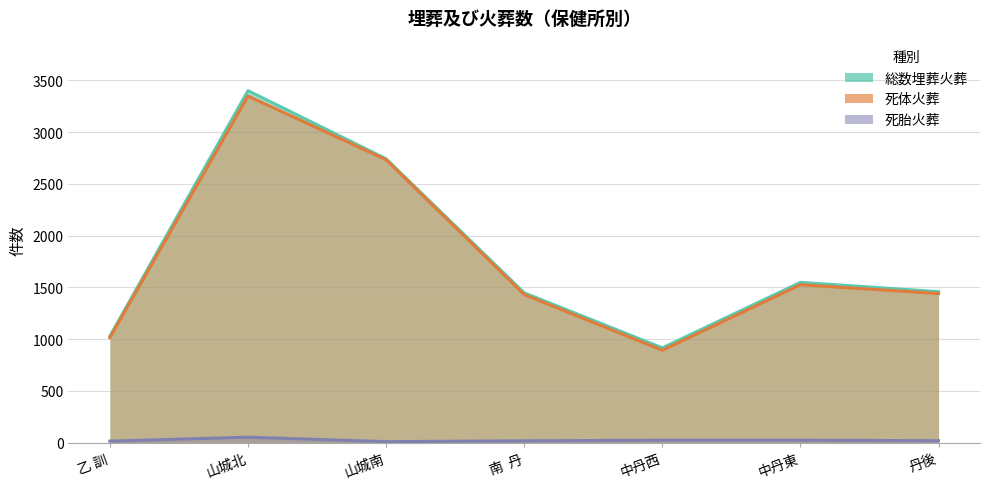

How many lines are shown in the chart?

3